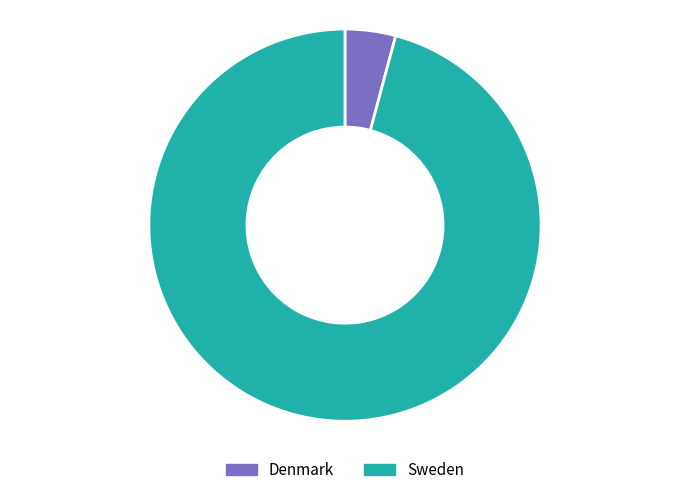

How many slices are in this pie chart?

2